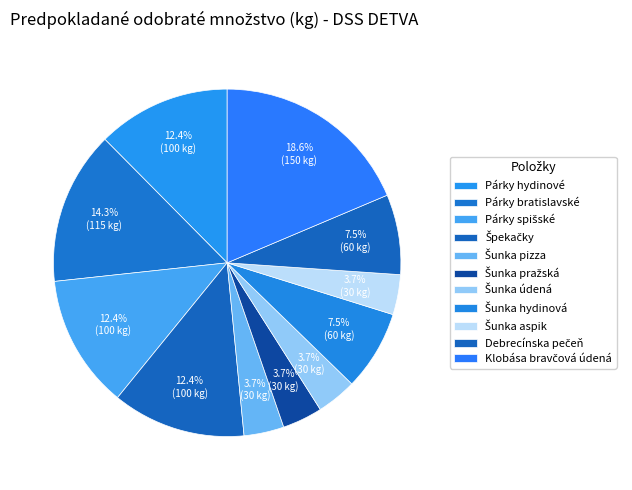

Count the number of slices in the pie.

11